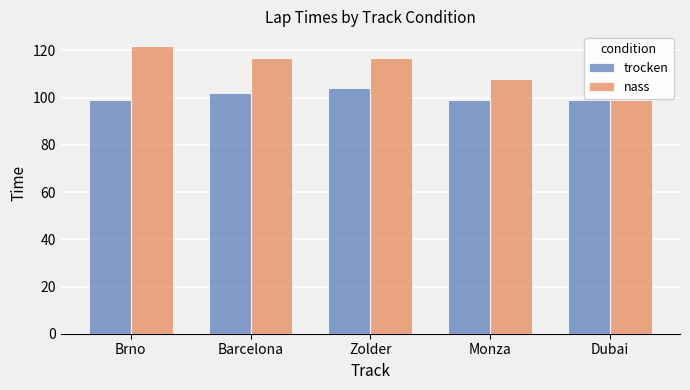

What is the label of the 1st bar from the left?

Brno